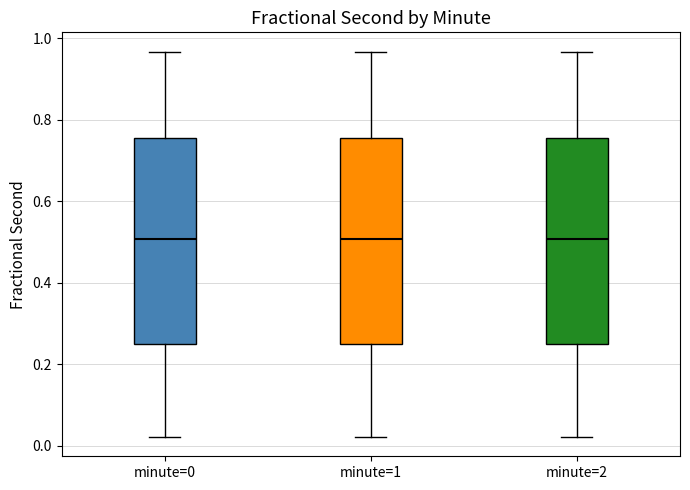

Reading left to right, transcribe this box plot: for each box, give where its median line is, the range the box spans, and where its two whiskers end, as read against the y-axis. The values are not printed on the chart, so give them approximately, as read against the axis.

minute=0: median 0.50, box 0.26 to 0.76, whiskers 0.02 to 0.96
minute=1: median 0.50, box 0.26 to 0.76, whiskers 0.02 to 0.96
minute=2: median 0.50, box 0.26 to 0.76, whiskers 0.02 to 0.96